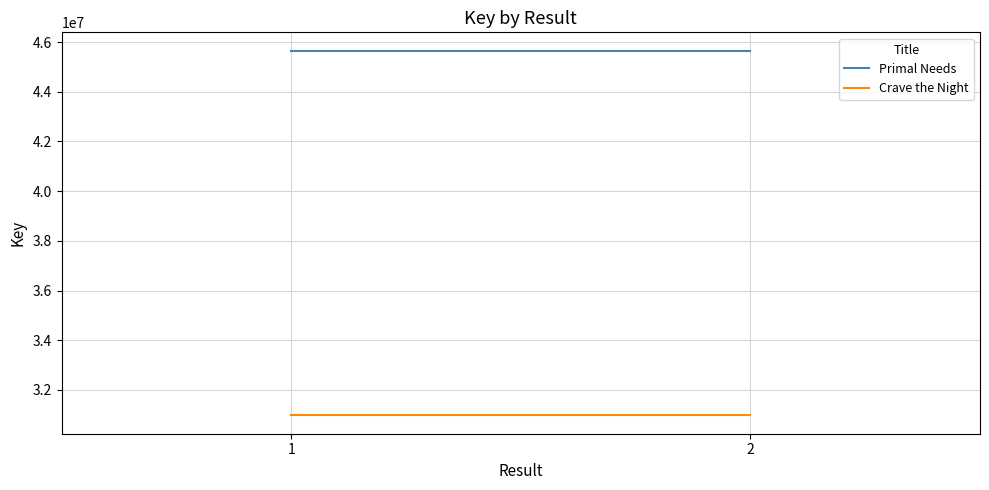

What is the value of the Primal Needs point at the 1st from the left?

45659855